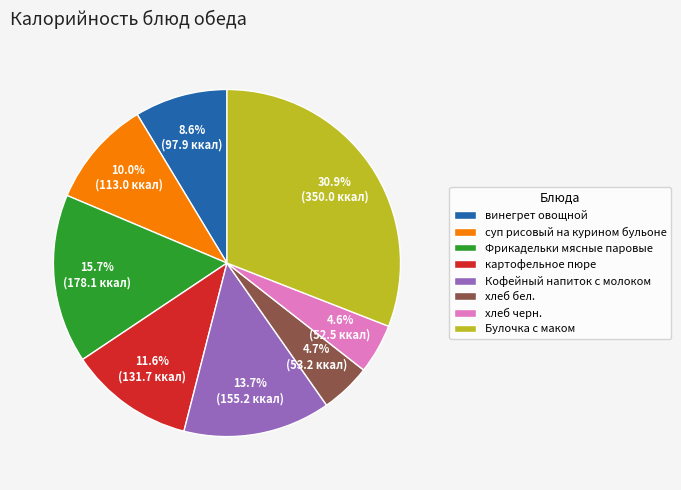

How many segments does this pie chart have?

8